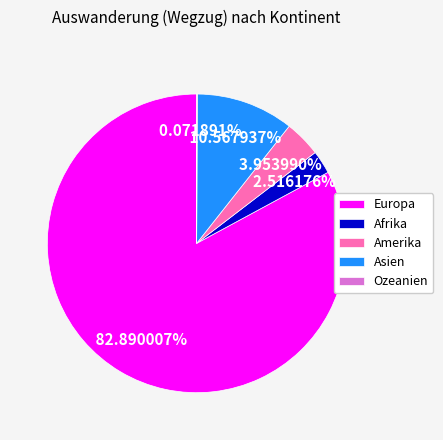

Is there any slice that represents more than half of the pie?

Yes